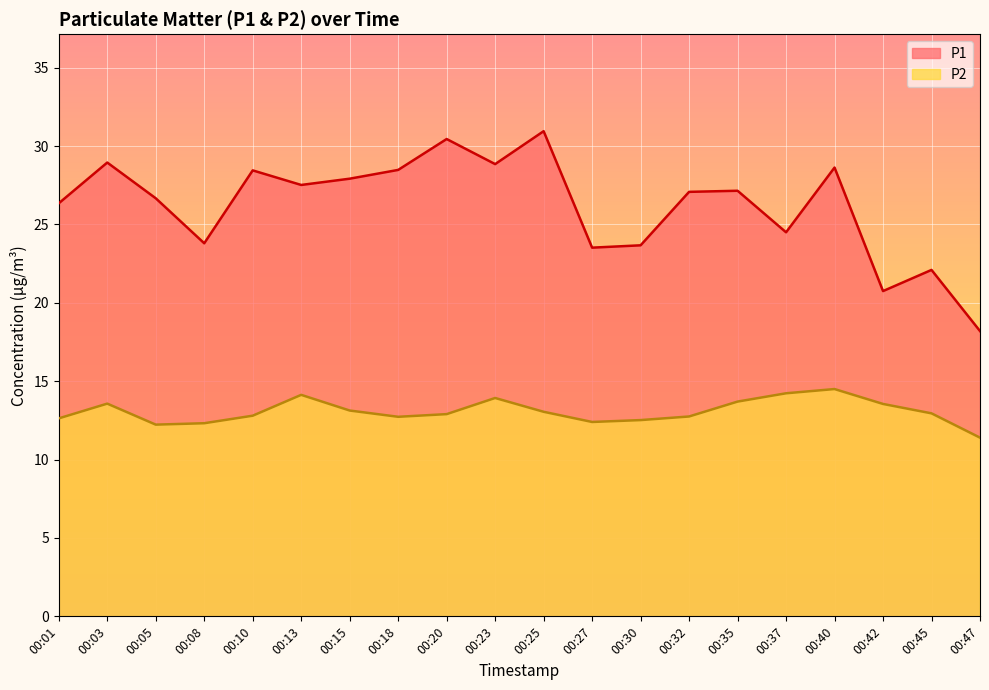

Rank the series at 00:40 from lowest to highest value.

P2, P1